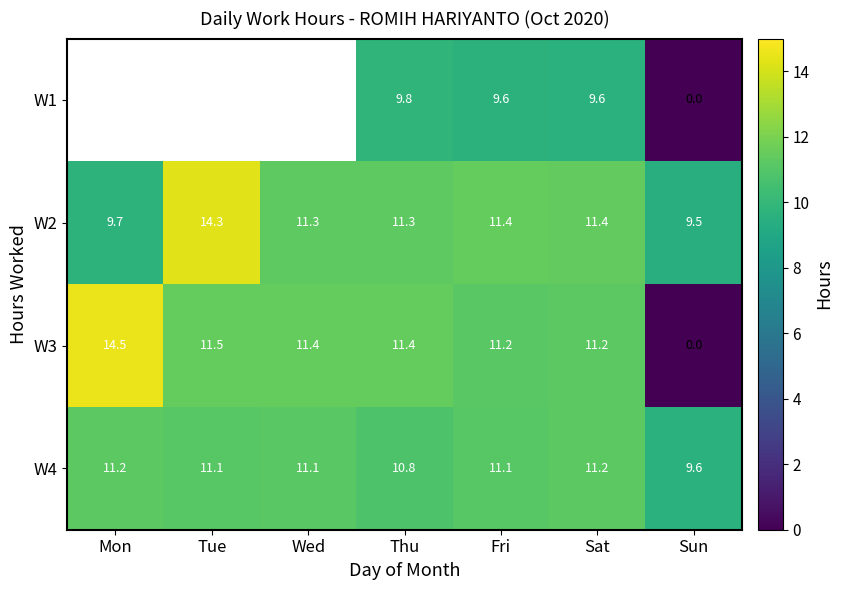

Which category has the lowest value in the W3 series?

Sun